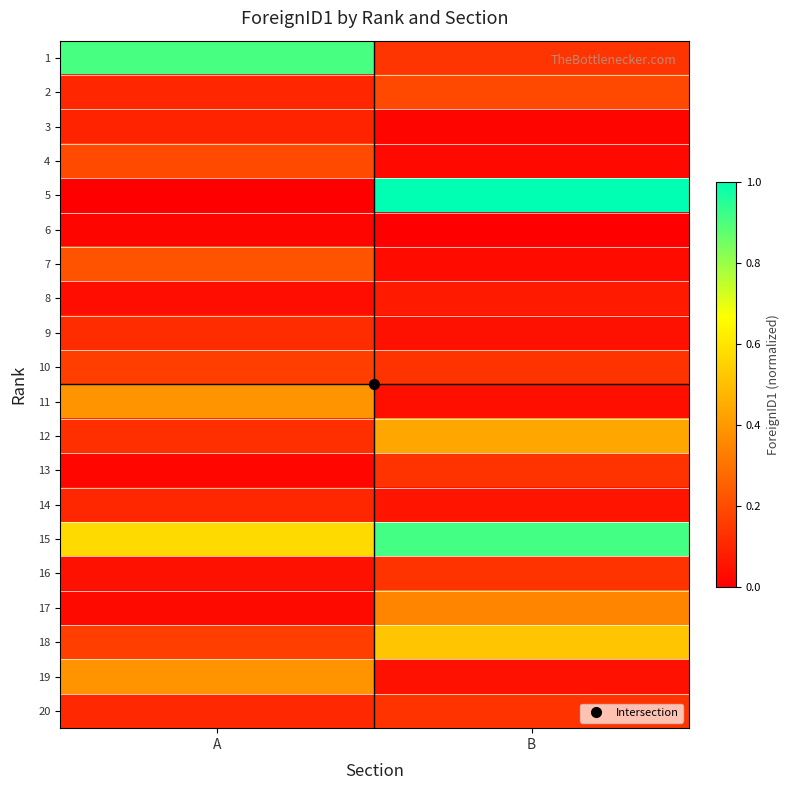

Which category has the highest value across all series?

B